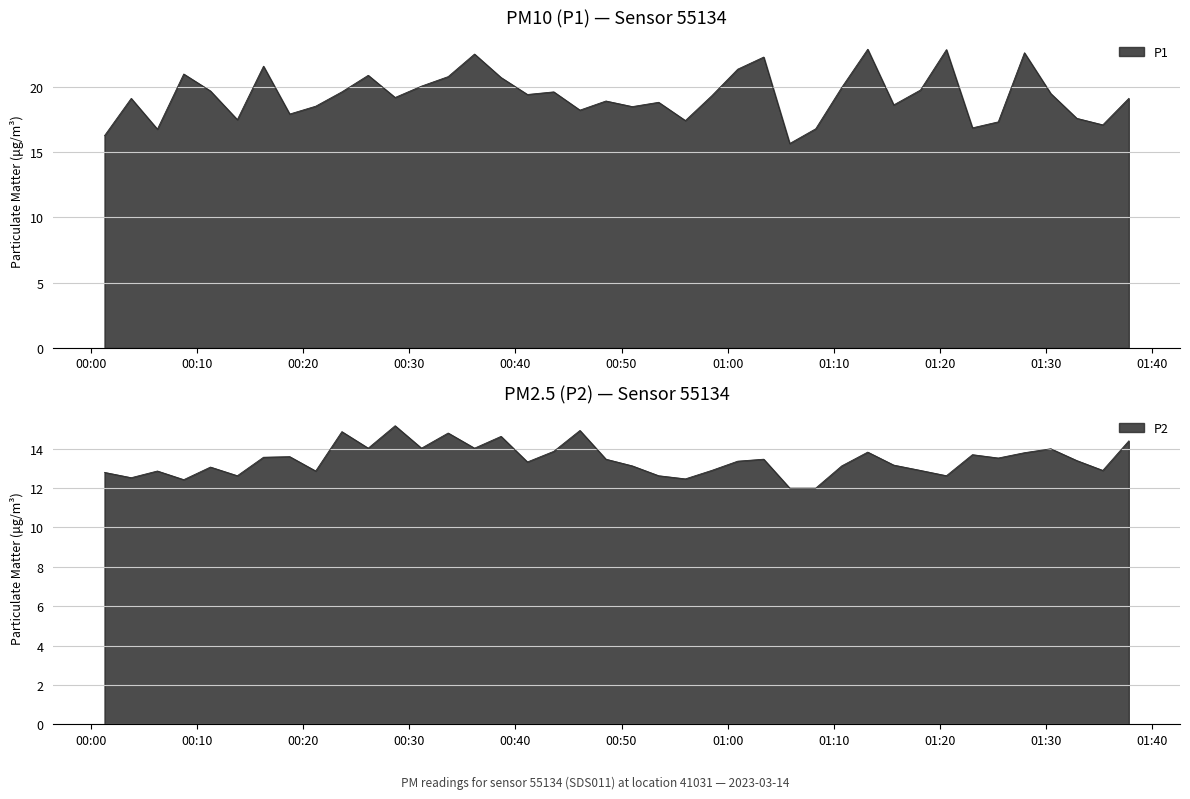

What value does the P1 series have at 01:23?

16.9